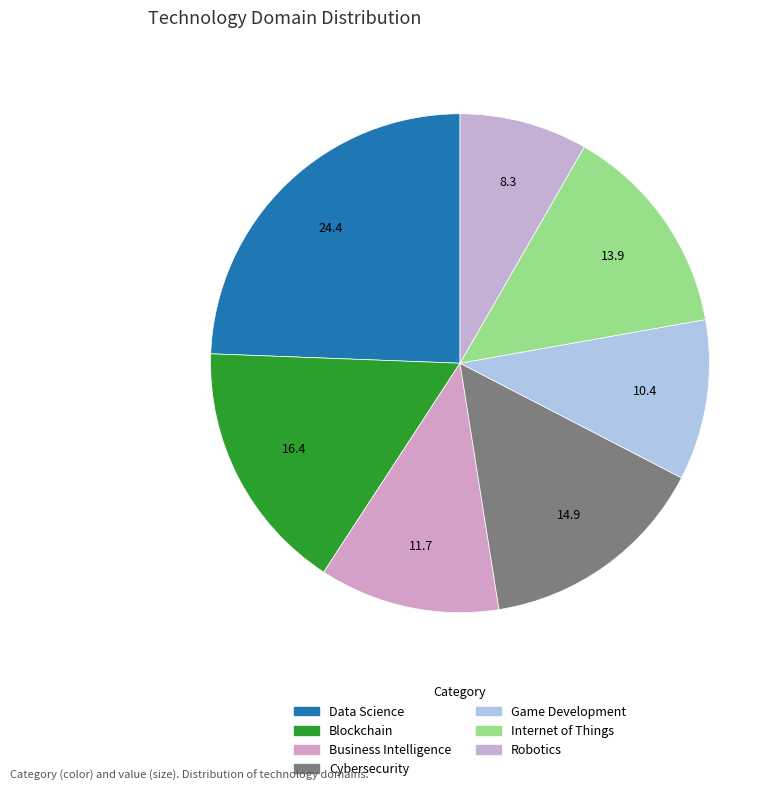

Does any single category account for the majority?

No